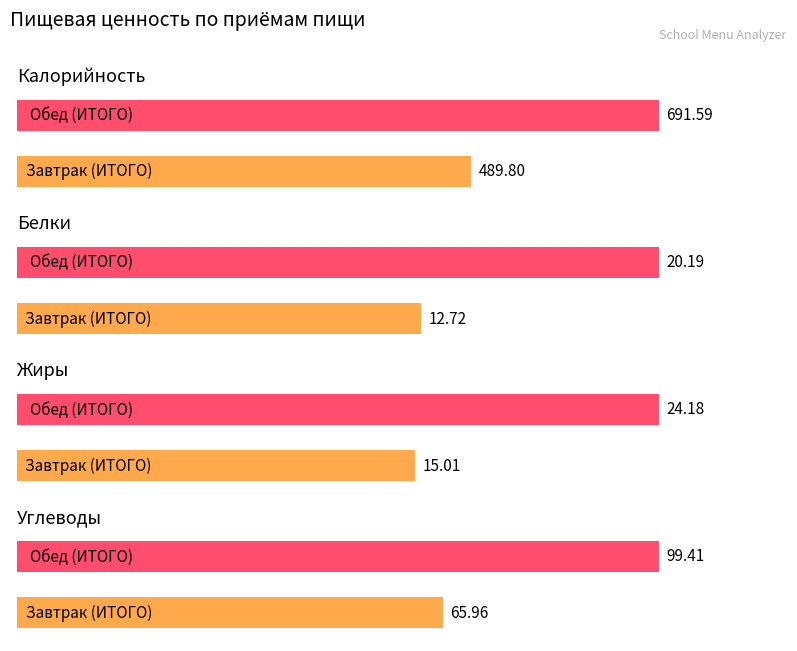

Which series has the largest range (max minus min)?

Калорийность